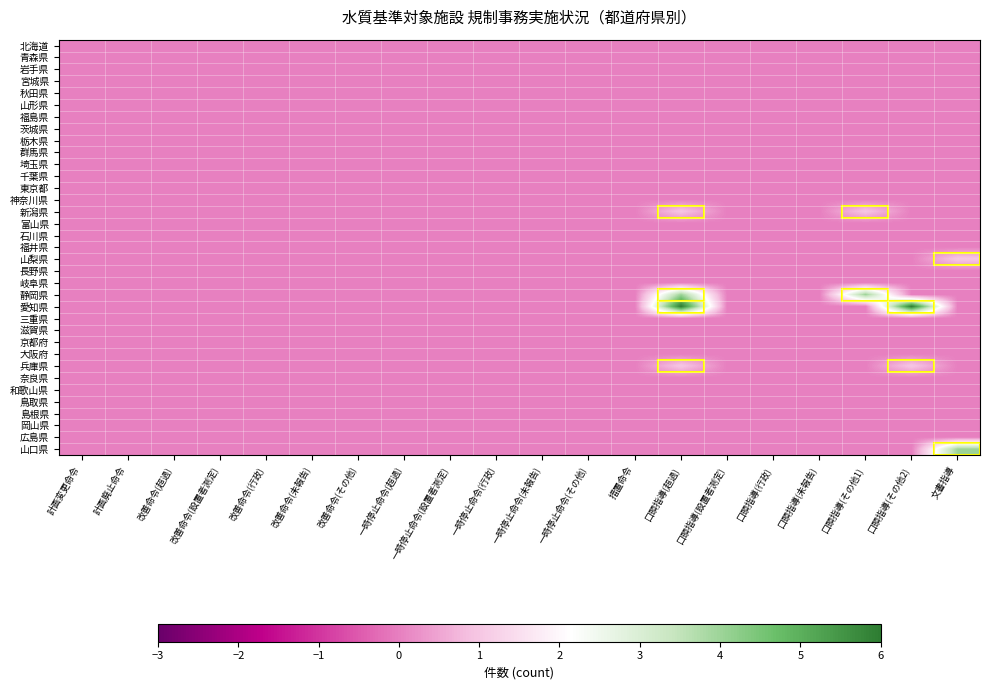

Reading left to right, transcribe all the data shown in this chart.

北海道: 計画変更命令=0	計画廃止命令=0	改善命令(超過)=0	改善命令(設置者測定)=0	改善命令(行政)=0	改善命令(未報告)=0	改善命令(その他)=0	一時停止命令(超過)=0	一時停止命令(設置者測定)=0	一時停止命令(行政)=0	一時停止命令(未報告)=0	一時停止命令(その他)=0	措置命令=0	口頭指導(超過)=0	口頭指導(設置者測定)=0	口頭指導(行政)=0	口頭指導(未報告)=0	口頭指導(その他1)=0	口頭指導(その他2)=0	文書指導=0
青森県: 計画変更命令=0	計画廃止命令=0	改善命令(超過)=0	改善命令(設置者測定)=0	改善命令(行政)=0	改善命令(未報告)=0	改善命令(その他)=0	一時停止命令(超過)=0	一時停止命令(設置者測定)=0	一時停止命令(行政)=0	一時停止命令(未報告)=0	一時停止命令(その他)=0	措置命令=0	口頭指導(超過)=0	口頭指導(設置者測定)=0	口頭指導(行政)=0	口頭指導(未報告)=0	口頭指導(その他1)=0	口頭指導(その他2)=0	文書指導=0
岩手県: 計画変更命令=0	計画廃止命令=0	改善命令(超過)=0	改善命令(設置者測定)=0	改善命令(行政)=0	改善命令(未報告)=0	改善命令(その他)=0	一時停止命令(超過)=0	一時停止命令(設置者測定)=0	一時停止命令(行政)=0	一時停止命令(未報告)=0	一時停止命令(その他)=0	措置命令=0	口頭指導(超過)=0	口頭指導(設置者測定)=0	口頭指導(行政)=0	口頭指導(未報告)=0	口頭指導(その他1)=0	口頭指導(その他2)=0	文書指導=0
宮城県: 計画変更命令=0	計画廃止命令=0	改善命令(超過)=0	改善命令(設置者測定)=0	改善命令(行政)=0	改善命令(未報告)=0	改善命令(その他)=0	一時停止命令(超過)=0	一時停止命令(設置者測定)=0	一時停止命令(行政)=0	一時停止命令(未報告)=0	一時停止命令(その他)=0	措置命令=0	口頭指導(超過)=0	口頭指導(設置者測定)=0	口頭指導(行政)=0	口頭指導(未報告)=0	口頭指導(その他1)=0	口頭指導(その他2)=0	文書指導=0
秋田県: 計画変更命令=0	計画廃止命令=0	改善命令(超過)=0	改善命令(設置者測定)=0	改善命令(行政)=0	改善命令(未報告)=0	改善命令(その他)=0	一時停止命令(超過)=0	一時停止命令(設置者測定)=0	一時停止命令(行政)=0	一時停止命令(未報告)=0	一時停止命令(その他)=0	措置命令=0	口頭指導(超過)=0	口頭指導(設置者測定)=0	口頭指導(行政)=0	口頭指導(未報告)=0	口頭指導(その他1)=0	口頭指導(その他2)=0	文書指導=0
山形県: 計画変更命令=0	計画廃止命令=0	改善命令(超過)=0	改善命令(設置者測定)=0	改善命令(行政)=0	改善命令(未報告)=0	改善命令(その他)=0	一時停止命令(超過)=0	一時停止命令(設置者測定)=0	一時停止命令(行政)=0	一時停止命令(未報告)=0	一時停止命令(その他)=0	措置命令=0	口頭指導(超過)=0	口頭指導(設置者測定)=0	口頭指導(行政)=0	口頭指導(未報告)=0	口頭指導(その他1)=0	口頭指導(その他2)=0	文書指導=0
福島県: 計画変更命令=0	計画廃止命令=0	改善命令(超過)=0	改善命令(設置者測定)=0	改善命令(行政)=0	改善命令(未報告)=0	改善命令(その他)=0	一時停止命令(超過)=0	一時停止命令(設置者測定)=0	一時停止命令(行政)=0	一時停止命令(未報告)=0	一時停止命令(その他)=0	措置命令=0	口頭指導(超過)=0	口頭指導(設置者測定)=0	口頭指導(行政)=0	口頭指導(未報告)=0	口頭指導(その他1)=0	口頭指導(その他2)=0	文書指導=0
茨城県: 計画変更命令=0	計画廃止命令=0	改善命令(超過)=0	改善命令(設置者測定)=0	改善命令(行政)=0	改善命令(未報告)=0	改善命令(その他)=0	一時停止命令(超過)=0	一時停止命令(設置者測定)=0	一時停止命令(行政)=0	一時停止命令(未報告)=0	一時停止命令(その他)=0	措置命令=0	口頭指導(超過)=0	口頭指導(設置者測定)=0	口頭指導(行政)=0	口頭指導(未報告)=0	口頭指導(その他1)=0	口頭指導(その他2)=0	文書指導=0
栃木県: 計画変更命令=0	計画廃止命令=0	改善命令(超過)=0	改善命令(設置者測定)=0	改善命令(行政)=0	改善命令(未報告)=0	改善命令(その他)=0	一時停止命令(超過)=0	一時停止命令(設置者測定)=0	一時停止命令(行政)=0	一時停止命令(未報告)=0	一時停止命令(その他)=0	措置命令=0	口頭指導(超過)=0	口頭指導(設置者測定)=0	口頭指導(行政)=0	口頭指導(未報告)=0	口頭指導(その他1)=0	口頭指導(その他2)=0	文書指導=0
群馬県: 計画変更命令=0	計画廃止命令=0	改善命令(超過)=0	改善命令(設置者測定)=0	改善命令(行政)=0	改善命令(未報告)=0	改善命令(その他)=0	一時停止命令(超過)=0	一時停止命令(設置者測定)=0	一時停止命令(行政)=0	一時停止命令(未報告)=0	一時停止命令(その他)=0	措置命令=0	口頭指導(超過)=0	口頭指導(設置者測定)=0	口頭指導(行政)=0	口頭指導(未報告)=0	口頭指導(その他1)=0	口頭指導(その他2)=0	文書指導=0
埼玉県: 計画変更命令=0	計画廃止命令=0	改善命令(超過)=0	改善命令(設置者測定)=0	改善命令(行政)=0	改善命令(未報告)=0	改善命令(その他)=0	一時停止命令(超過)=0	一時停止命令(設置者測定)=0	一時停止命令(行政)=0	一時停止命令(未報告)=0	一時停止命令(その他)=0	措置命令=0	口頭指導(超過)=0	口頭指導(設置者測定)=0	口頭指導(行政)=0	口頭指導(未報告)=0	口頭指導(その他1)=0	口頭指導(その他2)=0	文書指導=0
千葉県: 計画変更命令=0	計画廃止命令=0	改善命令(超過)=0	改善命令(設置者測定)=0	改善命令(行政)=0	改善命令(未報告)=0	改善命令(その他)=0	一時停止命令(超過)=0	一時停止命令(設置者測定)=0	一時停止命令(行政)=0	一時停止命令(未報告)=0	一時停止命令(その他)=0	措置命令=0	口頭指導(超過)=0	口頭指導(設置者測定)=0	口頭指導(行政)=0	口頭指導(未報告)=0	口頭指導(その他1)=0	口頭指導(その他2)=0	文書指導=0
東京都: 計画変更命令=0	計画廃止命令=0	改善命令(超過)=0	改善命令(設置者測定)=0	改善命令(行政)=0	改善命令(未報告)=0	改善命令(その他)=0	一時停止命令(超過)=0	一時停止命令(設置者測定)=0	一時停止命令(行政)=0	一時停止命令(未報告)=0	一時停止命令(その他)=0	措置命令=0	口頭指導(超過)=0	口頭指導(設置者測定)=0	口頭指導(行政)=0	口頭指導(未報告)=0	口頭指導(その他1)=0	口頭指導(その他2)=0	文書指導=0
神奈川県: 計画変更命令=0	計画廃止命令=0	改善命令(超過)=0	改善命令(設置者測定)=0	改善命令(行政)=0	改善命令(未報告)=0	改善命令(その他)=0	一時停止命令(超過)=0	一時停止命令(設置者測定)=0	一時停止命令(行政)=0	一時停止命令(未報告)=0	一時停止命令(その他)=0	措置命令=0	口頭指導(超過)=0	口頭指導(設置者測定)=0	口頭指導(行政)=0	口頭指導(未報告)=0	口頭指導(その他1)=0	口頭指導(その他2)=0	文書指導=0
新潟県: 計画変更命令=0	計画廃止命令=0	改善命令(超過)=0	改善命令(設置者測定)=0	改善命令(行政)=0	改善命令(未報告)=0	改善命令(その他)=0	一時停止命令(超過)=0	一時停止命令(設置者測定)=0	一時停止命令(行政)=0	一時停止命令(未報告)=0	一時停止命令(その他)=0	措置命令=0	口頭指導(超過)=1	口頭指導(設置者測定)=0	口頭指導(行政)=0	口頭指導(未報告)=0	口頭指導(その他1)=1	口頭指導(その他2)=0	文書指導=0
富山県: 計画変更命令=0	計画廃止命令=0	改善命令(超過)=0	改善命令(設置者測定)=0	改善命令(行政)=0	改善命令(未報告)=0	改善命令(その他)=0	一時停止命令(超過)=0	一時停止命令(設置者測定)=0	一時停止命令(行政)=0	一時停止命令(未報告)=0	一時停止命令(その他)=0	措置命令=0	口頭指導(超過)=0	口頭指導(設置者測定)=0	口頭指導(行政)=0	口頭指導(未報告)=0	口頭指導(その他1)=0	口頭指導(その他2)=0	文書指導=0
石川県: 計画変更命令=0	計画廃止命令=0	改善命令(超過)=0	改善命令(設置者測定)=0	改善命令(行政)=0	改善命令(未報告)=0	改善命令(その他)=0	一時停止命令(超過)=0	一時停止命令(設置者測定)=0	一時停止命令(行政)=0	一時停止命令(未報告)=0	一時停止命令(その他)=0	措置命令=0	口頭指導(超過)=0	口頭指導(設置者測定)=0	口頭指導(行政)=0	口頭指導(未報告)=0	口頭指導(その他1)=0	口頭指導(その他2)=0	文書指導=0
福井県: 計画変更命令=0	計画廃止命令=0	改善命令(超過)=0	改善命令(設置者測定)=0	改善命令(行政)=0	改善命令(未報告)=0	改善命令(その他)=0	一時停止命令(超過)=0	一時停止命令(設置者測定)=0	一時停止命令(行政)=0	一時停止命令(未報告)=0	一時停止命令(その他)=0	措置命令=0	口頭指導(超過)=0	口頭指導(設置者測定)=0	口頭指導(行政)=0	口頭指導(未報告)=0	口頭指導(その他1)=0	口頭指導(その他2)=0	文書指導=0
山梨県: 計画変更命令=0	計画廃止命令=0	改善命令(超過)=0	改善命令(設置者測定)=0	改善命令(行政)=0	改善命令(未報告)=0	改善命令(その他)=0	一時停止命令(超過)=0	一時停止命令(設置者測定)=0	一時停止命令(行政)=0	一時停止命令(未報告)=0	一時停止命令(その他)=0	措置命令=0	口頭指導(超過)=0	口頭指導(設置者測定)=0	口頭指導(行政)=0	口頭指導(未報告)=0	口頭指導(その他1)=0	口頭指導(その他2)=0	文書指導=1
長野県: 計画変更命令=0	計画廃止命令=0	改善命令(超過)=0	改善命令(設置者測定)=0	改善命令(行政)=0	改善命令(未報告)=0	改善命令(その他)=0	一時停止命令(超過)=0	一時停止命令(設置者測定)=0	一時停止命令(行政)=0	一時停止命令(未報告)=0	一時停止命令(その他)=0	措置命令=0	口頭指導(超過)=0	口頭指導(設置者測定)=0	口頭指導(行政)=0	口頭指導(未報告)=0	口頭指導(その他1)=0	口頭指導(その他2)=0	文書指導=0
岐阜県: 計画変更命令=0	計画廃止命令=0	改善命令(超過)=0	改善命令(設置者測定)=0	改善命令(行政)=0	改善命令(未報告)=0	改善命令(その他)=0	一時停止命令(超過)=0	一時停止命令(設置者測定)=0	一時停止命令(行政)=0	一時停止命令(未報告)=0	一時停止命令(その他)=0	措置命令=0	口頭指導(超過)=0	口頭指導(設置者測定)=0	口頭指導(行政)=0	口頭指導(未報告)=0	口頭指導(その他1)=0	口頭指導(その他2)=0	文書指導=0
静岡県: 計画変更命令=0	計画廃止命令=0	改善命令(超過)=0	改善命令(設置者測定)=0	改善命令(行政)=0	改善命令(未報告)=0	改善命令(その他)=0	一時停止命令(超過)=0	一時停止命令(設置者測定)=0	一時停止命令(行政)=0	一時停止命令(未報告)=0	一時停止命令(その他)=0	措置命令=0	口頭指導(超過)=4	口頭指導(設置者測定)=0	口頭指導(行政)=0	口頭指導(未報告)=0	口頭指導(その他1)=4	口頭指導(その他2)=0	文書指導=0
愛知県: 計画変更命令=0	計画廃止命令=0	改善命令(超過)=0	改善命令(設置者測定)=0	改善命令(行政)=0	改善命令(未報告)=0	改善命令(その他)=0	一時停止命令(超過)=0	一時停止命令(設置者測定)=0	一時停止命令(行政)=0	一時停止命令(未報告)=0	一時停止命令(その他)=0	措置命令=0	口頭指導(超過)=6	口頭指導(設置者測定)=0	口頭指導(行政)=0	口頭指導(未報告)=0	口頭指導(その他1)=0	口頭指導(その他2)=6	文書指導=0
三重県: 計画変更命令=0	計画廃止命令=0	改善命令(超過)=0	改善命令(設置者測定)=0	改善命令(行政)=0	改善命令(未報告)=0	改善命令(その他)=0	一時停止命令(超過)=0	一時停止命令(設置者測定)=0	一時停止命令(行政)=0	一時停止命令(未報告)=0	一時停止命令(その他)=0	措置命令=0	口頭指導(超過)=0	口頭指導(設置者測定)=0	口頭指導(行政)=0	口頭指導(未報告)=0	口頭指導(その他1)=0	口頭指導(その他2)=0	文書指導=0
滋賀県: 計画変更命令=0	計画廃止命令=0	改善命令(超過)=0	改善命令(設置者測定)=0	改善命令(行政)=0	改善命令(未報告)=0	改善命令(その他)=0	一時停止命令(超過)=0	一時停止命令(設置者測定)=0	一時停止命令(行政)=0	一時停止命令(未報告)=0	一時停止命令(その他)=0	措置命令=0	口頭指導(超過)=0	口頭指導(設置者測定)=0	口頭指導(行政)=0	口頭指導(未報告)=0	口頭指導(その他1)=0	口頭指導(その他2)=0	文書指導=0
京都府: 計画変更命令=0	計画廃止命令=0	改善命令(超過)=0	改善命令(設置者測定)=0	改善命令(行政)=0	改善命令(未報告)=0	改善命令(その他)=0	一時停止命令(超過)=0	一時停止命令(設置者測定)=0	一時停止命令(行政)=0	一時停止命令(未報告)=0	一時停止命令(その他)=0	措置命令=0	口頭指導(超過)=0	口頭指導(設置者測定)=0	口頭指導(行政)=0	口頭指導(未報告)=0	口頭指導(その他1)=0	口頭指導(その他2)=0	文書指導=0
大阪府: 計画変更命令=0	計画廃止命令=0	改善命令(超過)=0	改善命令(設置者測定)=0	改善命令(行政)=0	改善命令(未報告)=0	改善命令(その他)=0	一時停止命令(超過)=0	一時停止命令(設置者測定)=0	一時停止命令(行政)=0	一時停止命令(未報告)=0	一時停止命令(その他)=0	措置命令=0	口頭指導(超過)=0	口頭指導(設置者測定)=0	口頭指導(行政)=0	口頭指導(未報告)=0	口頭指導(その他1)=0	口頭指導(その他2)=0	文書指導=0
兵庫県: 計画変更命令=0	計画廃止命令=0	改善命令(超過)=0	改善命令(設置者測定)=0	改善命令(行政)=0	改善命令(未報告)=0	改善命令(その他)=0	一時停止命令(超過)=0	一時停止命令(設置者測定)=0	一時停止命令(行政)=0	一時停止命令(未報告)=0	一時停止命令(その他)=0	措置命令=0	口頭指導(超過)=1	口頭指導(設置者測定)=0	口頭指導(行政)=0	口頭指導(未報告)=0	口頭指導(その他1)=0	口頭指導(その他2)=1	文書指導=0
奈良県: 計画変更命令=0	計画廃止命令=0	改善命令(超過)=0	改善命令(設置者測定)=0	改善命令(行政)=0	改善命令(未報告)=0	改善命令(その他)=0	一時停止命令(超過)=0	一時停止命令(設置者測定)=0	一時停止命令(行政)=0	一時停止命令(未報告)=0	一時停止命令(その他)=0	措置命令=0	口頭指導(超過)=0	口頭指導(設置者測定)=0	口頭指導(行政)=0	口頭指導(未報告)=0	口頭指導(その他1)=0	口頭指導(その他2)=0	文書指導=0
和歌山県: 計画変更命令=0	計画廃止命令=0	改善命令(超過)=0	改善命令(設置者測定)=0	改善命令(行政)=0	改善命令(未報告)=0	改善命令(その他)=0	一時停止命令(超過)=0	一時停止命令(設置者測定)=0	一時停止命令(行政)=0	一時停止命令(未報告)=0	一時停止命令(その他)=0	措置命令=0	口頭指導(超過)=0	口頭指導(設置者測定)=0	口頭指導(行政)=0	口頭指導(未報告)=0	口頭指導(その他1)=0	口頭指導(その他2)=0	文書指導=0
鳥取県: 計画変更命令=0	計画廃止命令=0	改善命令(超過)=0	改善命令(設置者測定)=0	改善命令(行政)=0	改善命令(未報告)=0	改善命令(その他)=0	一時停止命令(超過)=0	一時停止命令(設置者測定)=0	一時停止命令(行政)=0	一時停止命令(未報告)=0	一時停止命令(その他)=0	措置命令=0	口頭指導(超過)=0	口頭指導(設置者測定)=0	口頭指導(行政)=0	口頭指導(未報告)=0	口頭指導(その他1)=0	口頭指導(その他2)=0	文書指導=0
島根県: 計画変更命令=0	計画廃止命令=0	改善命令(超過)=0	改善命令(設置者測定)=0	改善命令(行政)=0	改善命令(未報告)=0	改善命令(その他)=0	一時停止命令(超過)=0	一時停止命令(設置者測定)=0	一時停止命令(行政)=0	一時停止命令(未報告)=0	一時停止命令(その他)=0	措置命令=0	口頭指導(超過)=0	口頭指導(設置者測定)=0	口頭指導(行政)=0	口頭指導(未報告)=0	口頭指導(その他1)=0	口頭指導(その他2)=0	文書指導=0
岡山県: 計画変更命令=0	計画廃止命令=0	改善命令(超過)=0	改善命令(設置者測定)=0	改善命令(行政)=0	改善命令(未報告)=0	改善命令(その他)=0	一時停止命令(超過)=0	一時停止命令(設置者測定)=0	一時停止命令(行政)=0	一時停止命令(未報告)=0	一時停止命令(その他)=0	措置命令=0	口頭指導(超過)=0	口頭指導(設置者測定)=0	口頭指導(行政)=0	口頭指導(未報告)=0	口頭指導(その他1)=0	口頭指導(その他2)=0	文書指導=0
広島県: 計画変更命令=0	計画廃止命令=0	改善命令(超過)=0	改善命令(設置者測定)=0	改善命令(行政)=0	改善命令(未報告)=0	改善命令(その他)=0	一時停止命令(超過)=0	一時停止命令(設置者測定)=0	一時停止命令(行政)=0	一時停止命令(未報告)=0	一時停止命令(その他)=0	措置命令=0	口頭指導(超過)=0	口頭指導(設置者測定)=0	口頭指導(行政)=0	口頭指導(未報告)=0	口頭指導(その他1)=0	口頭指導(その他2)=0	文書指導=0
山口県: 計画変更命令=0	計画廃止命令=0	改善命令(超過)=0	改善命令(設置者測定)=0	改善命令(行政)=0	改善命令(未報告)=0	改善命令(その他)=0	一時停止命令(超過)=0	一時停止命令(設置者測定)=0	一時停止命令(行政)=0	一時停止命令(未報告)=0	一時停止命令(その他)=0	措置命令=0	口頭指導(超過)=0	口頭指導(設置者測定)=0	口頭指導(行政)=0	口頭指導(未報告)=0	口頭指導(その他1)=0	口頭指導(その他2)=0	文書指導=4